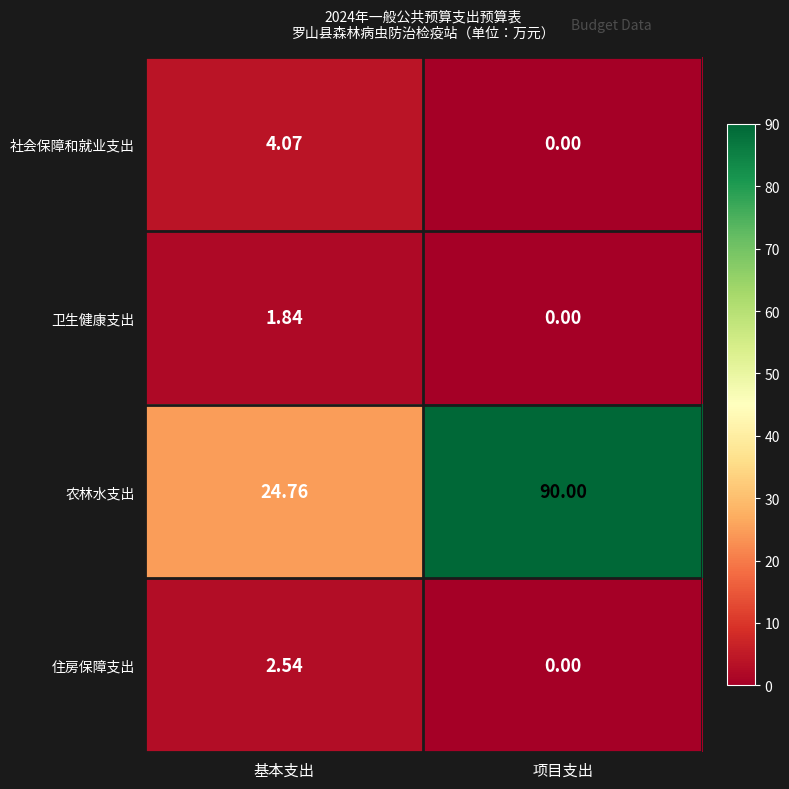

What is the total value across all series at 基本支出?

33.2